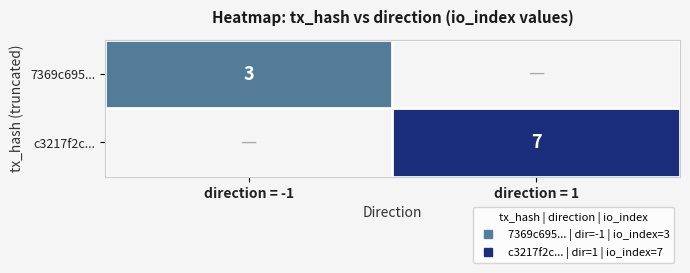

At which category is the sum across all series the highest?

direction = 1